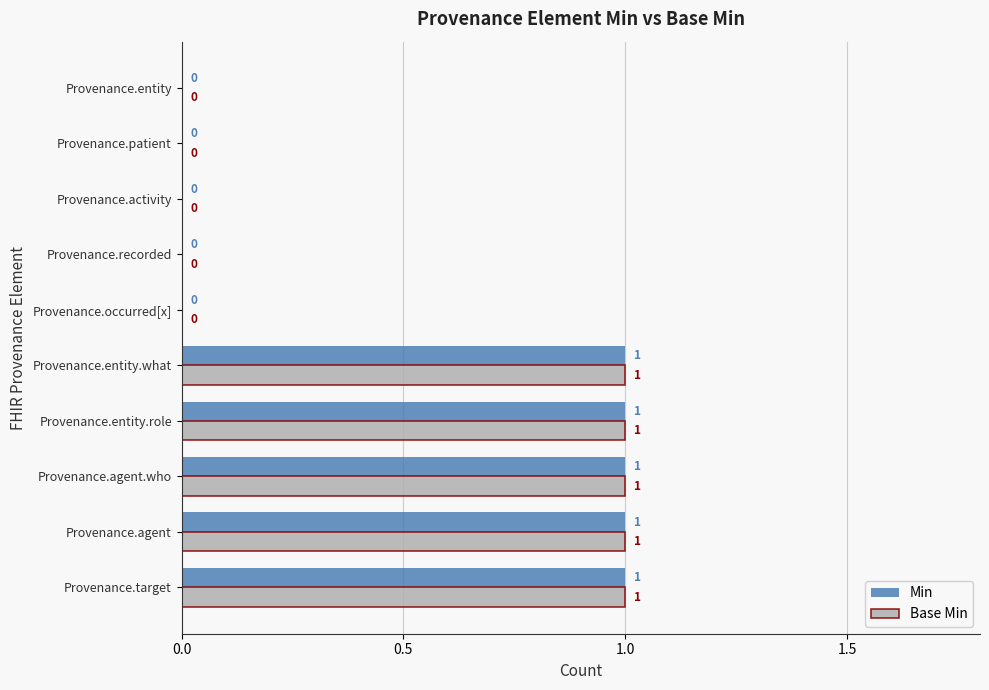

What is the sum of all Min values?

5